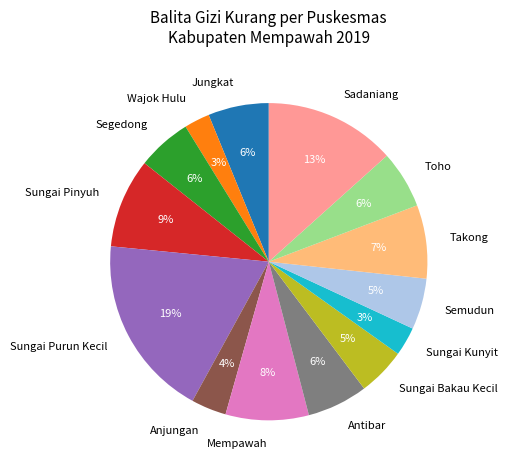

How many segments does this pie chart have?

14